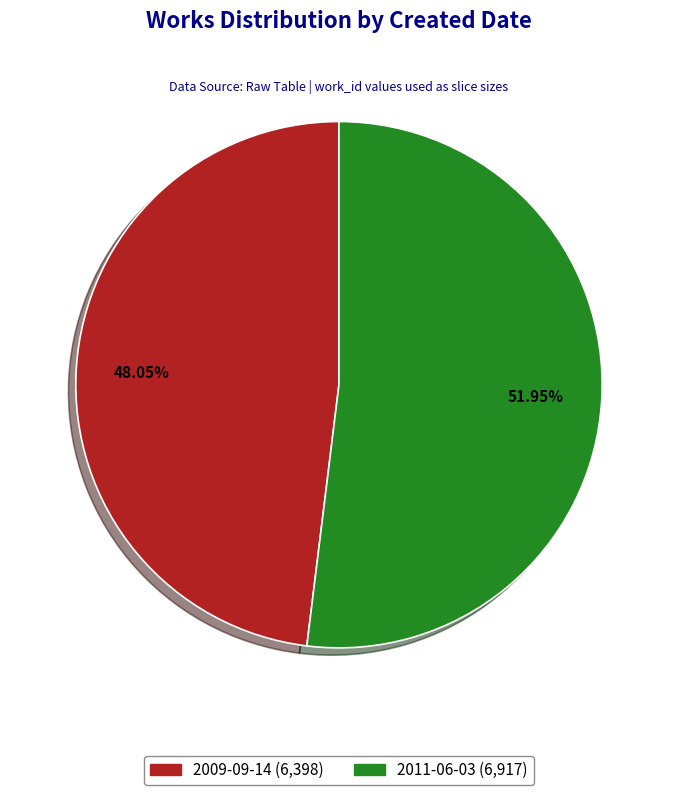

Which slice is the largest?

2011-06-03